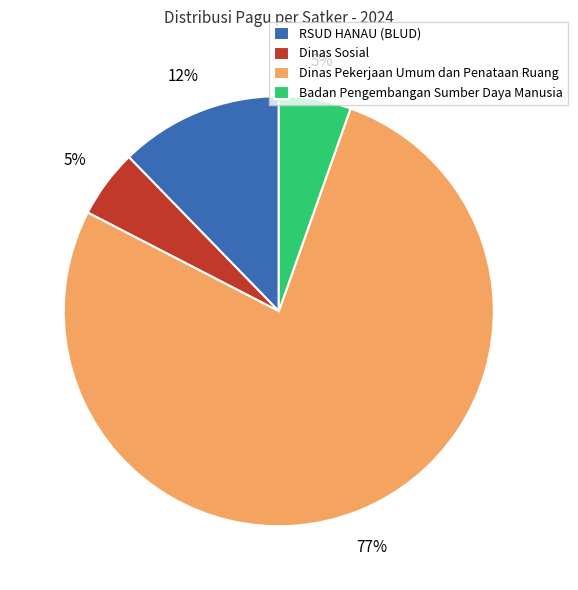

Combined, do RSUD HANAU (BLUD) and Badan Pengembangan Sumber Daya Manusia account for over 50%?

No